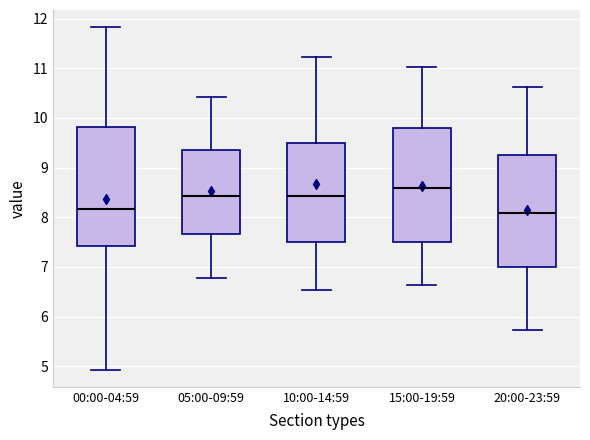

Reading left to right, transcribe this box plot: for each box, give where its median line is, the range the box spans, and where its two whiskers end, as read against the y-axis. The values are not printed on the chart, so give them approximately, as read against the axis.

00:00-04:59: median 8.2, box 7.4 to 9.8, whiskers 4.9 to 11.8
05:00-09:59: median 8.4, box 7.7 to 9.4, whiskers 6.8 to 10.4
10:00-14:59: median 8.4, box 7.5 to 9.5, whiskers 6.5 to 11.2
15:00-19:59: median 8.6, box 7.5 to 9.8, whiskers 6.6 to 11.0
20:00-23:59: median 8.1, box 7.0 to 9.3, whiskers 5.7 to 10.6